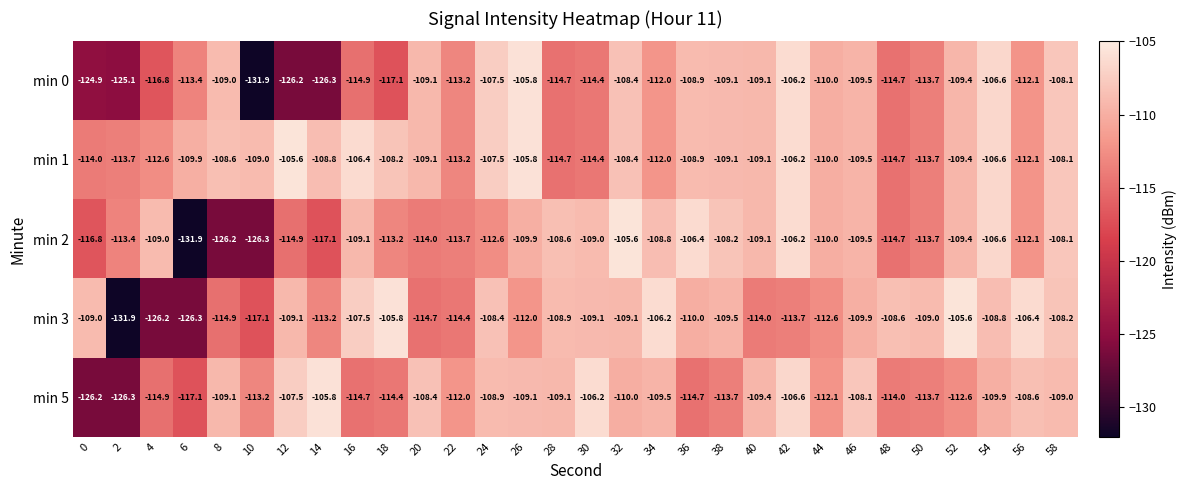

What is the highest value of the min 0 series?

-105.8